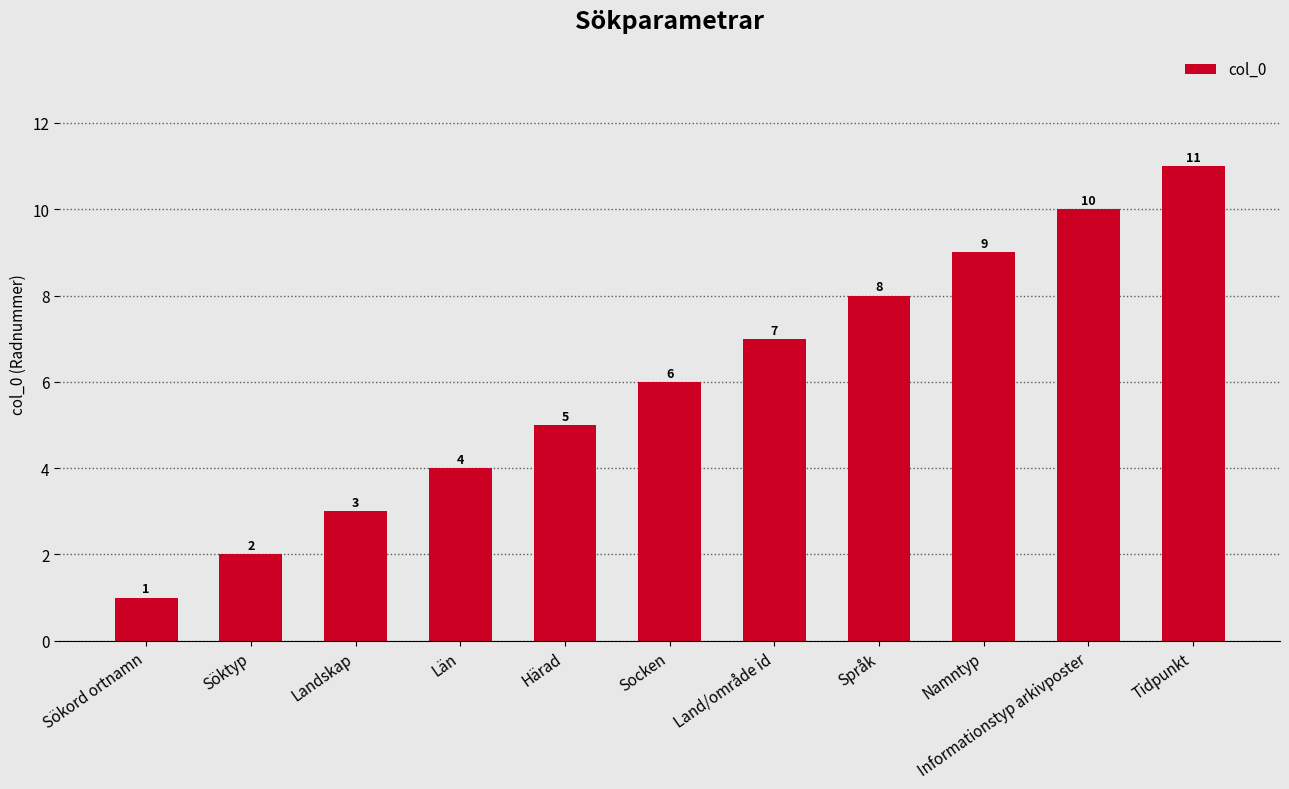

True or false: the data shows 12 at Språk.

False